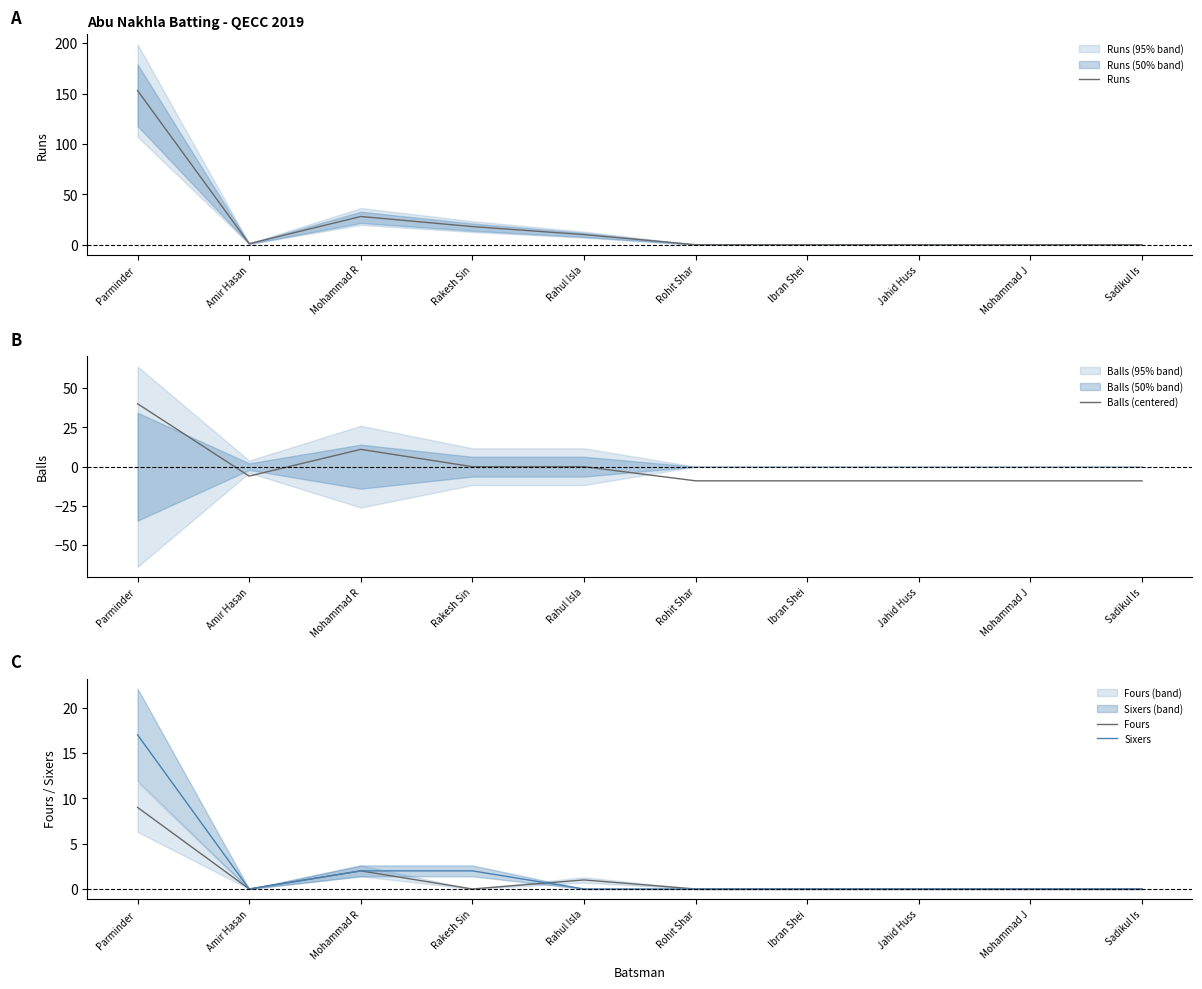

How many values in Fours are above zero?

3